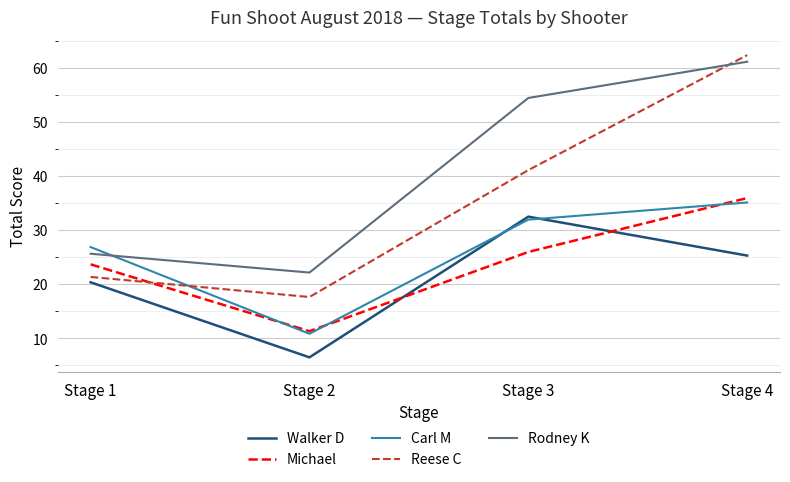

Does the chart have visible grid lines?

Yes